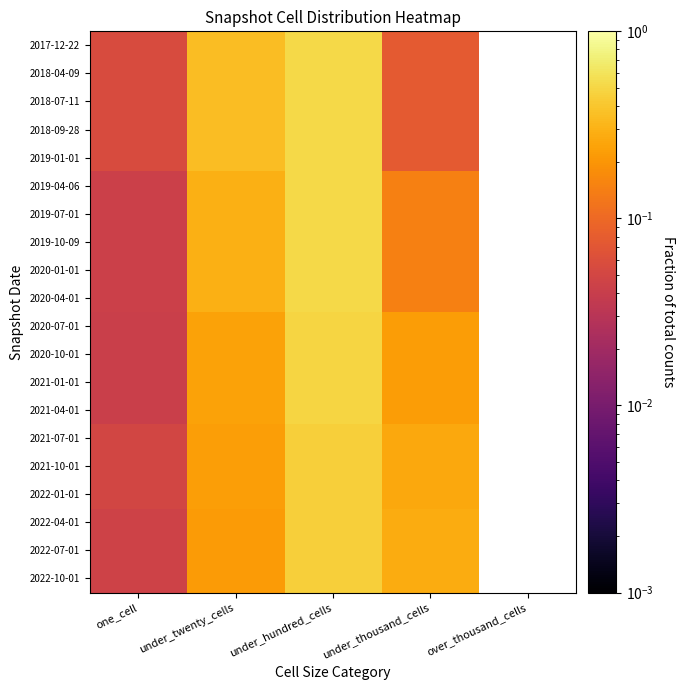

What is the total value across all series at under_thousand_cells?

3.6